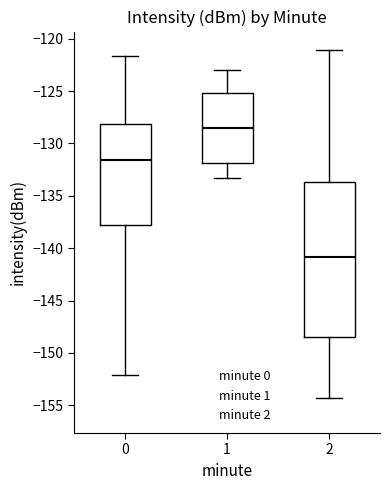

Comparing the boxes themselves (not the whiskers), which one is the tallest?

2